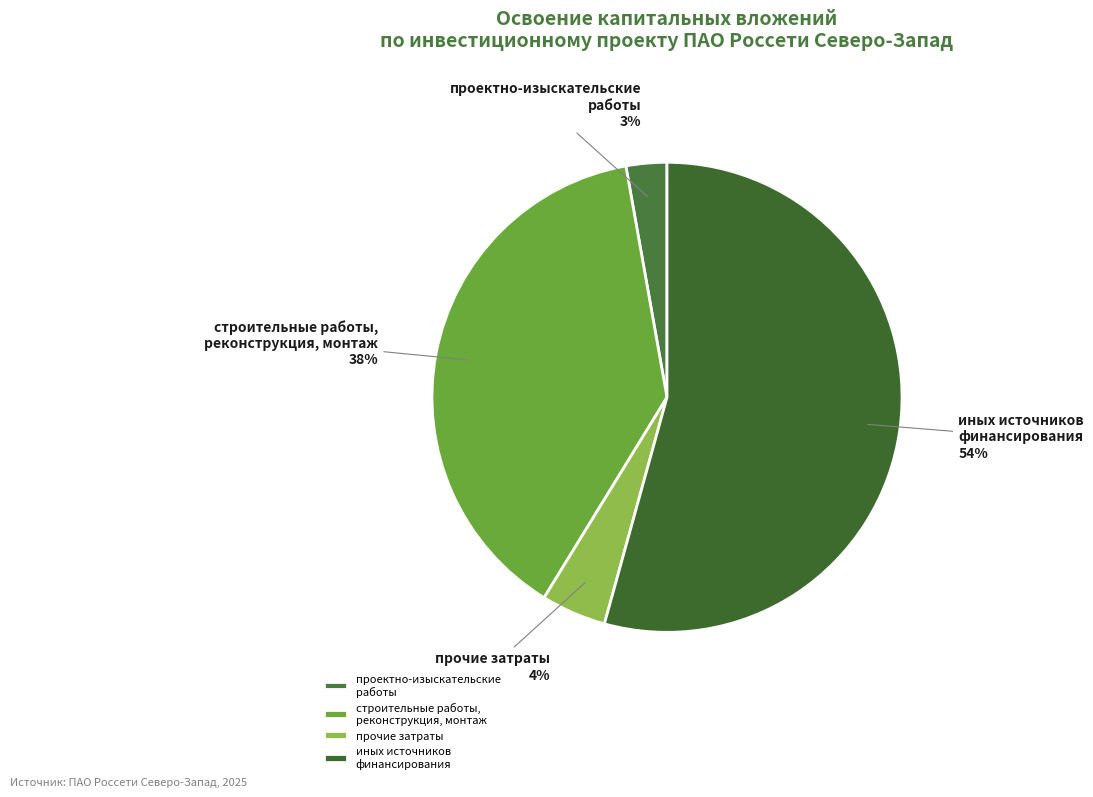

True or false: иных источников финансирования accounts for 68% of the total.

False